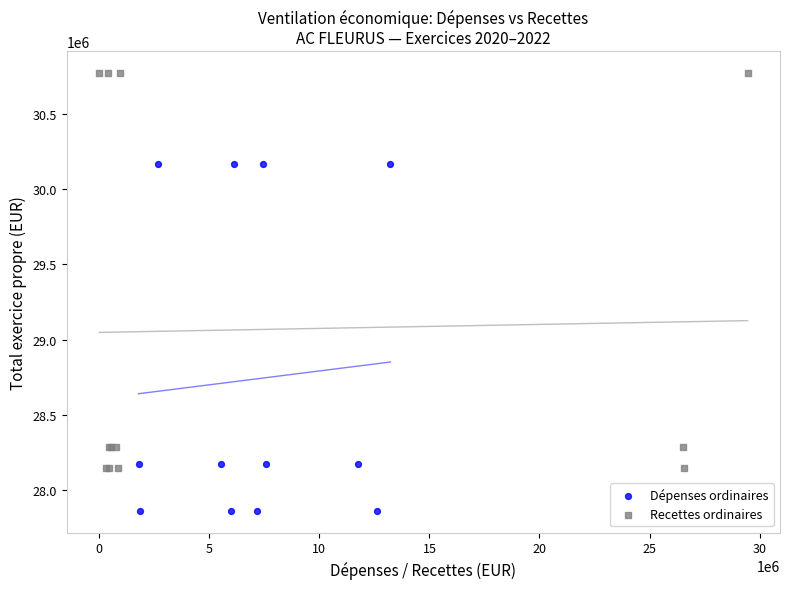

Which series reaches the minimum Y coordinate?

Dépenses ordinaires